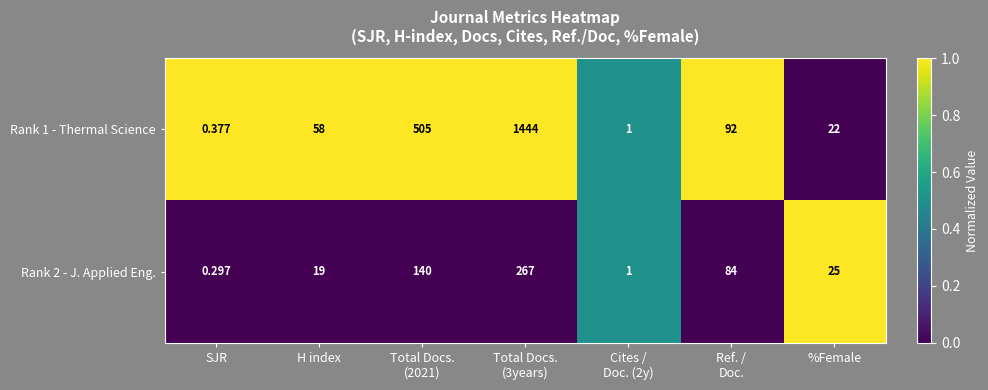

How many values in the Rank 1 - Thermal Science series are below 58?

3